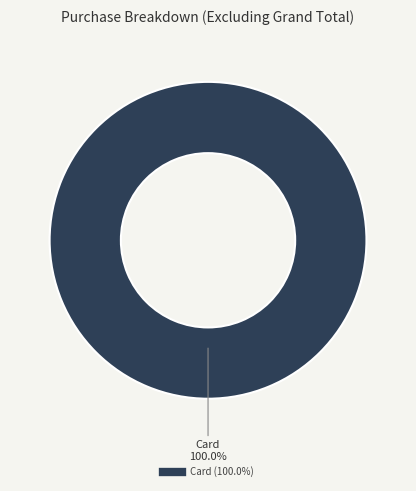

Count the number of slices in the pie.

1